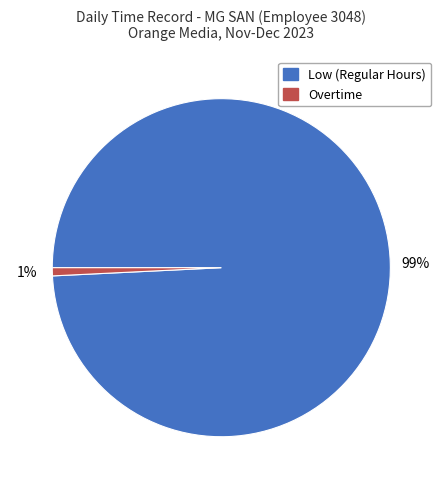

To the nearest percent, what is the difference between the largest and smallest slice percentages?

98%